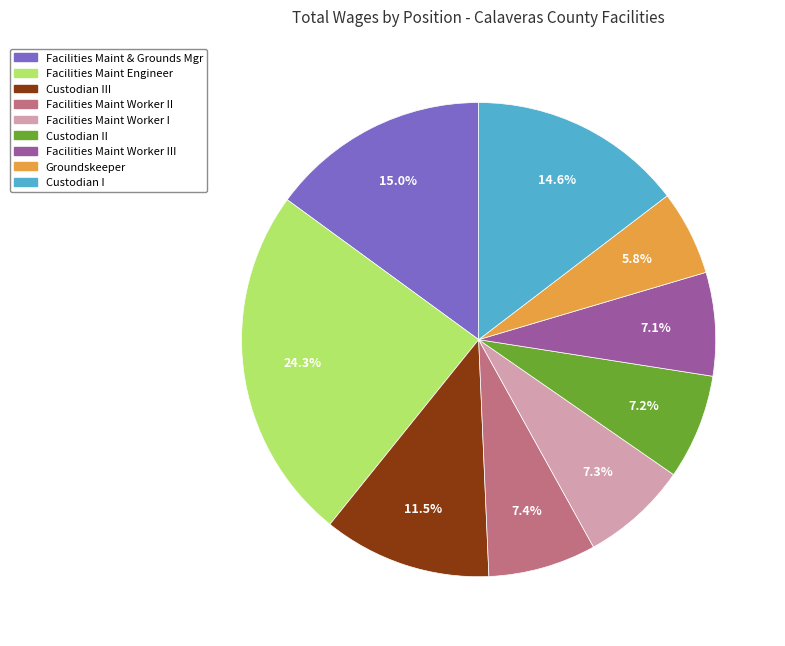

Is there a majority slice in this chart?

No